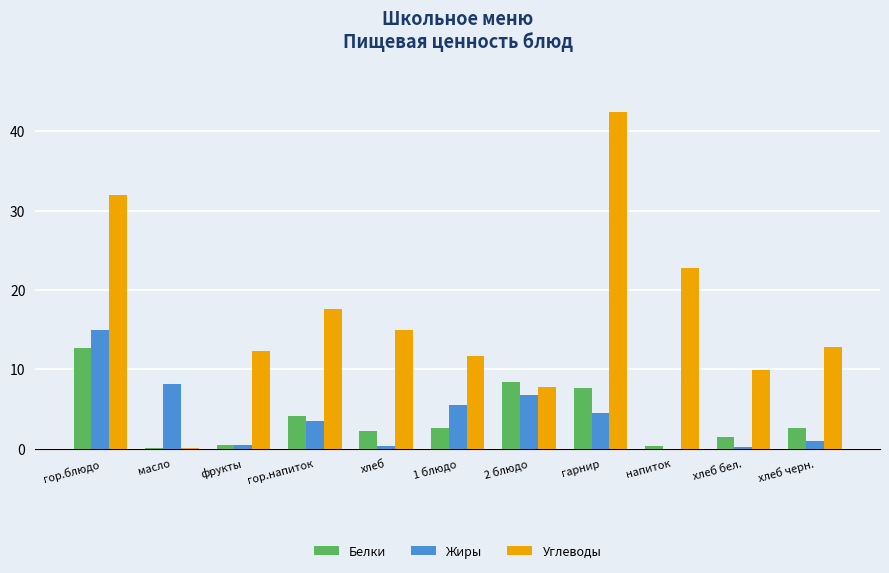

How many groups of bars are there?

11